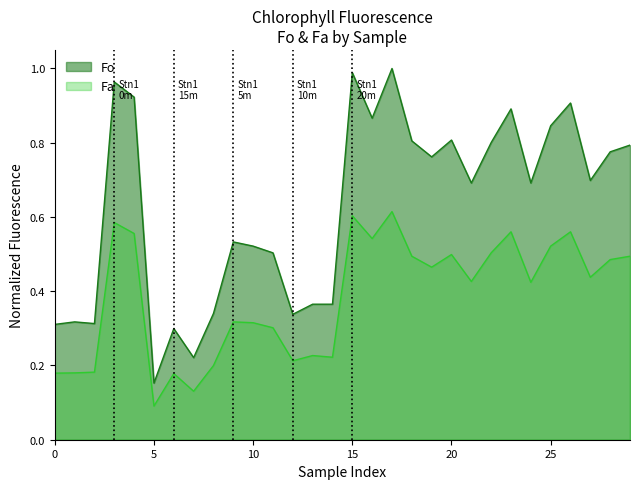

How many interior local valleys does the Fo series have?

9